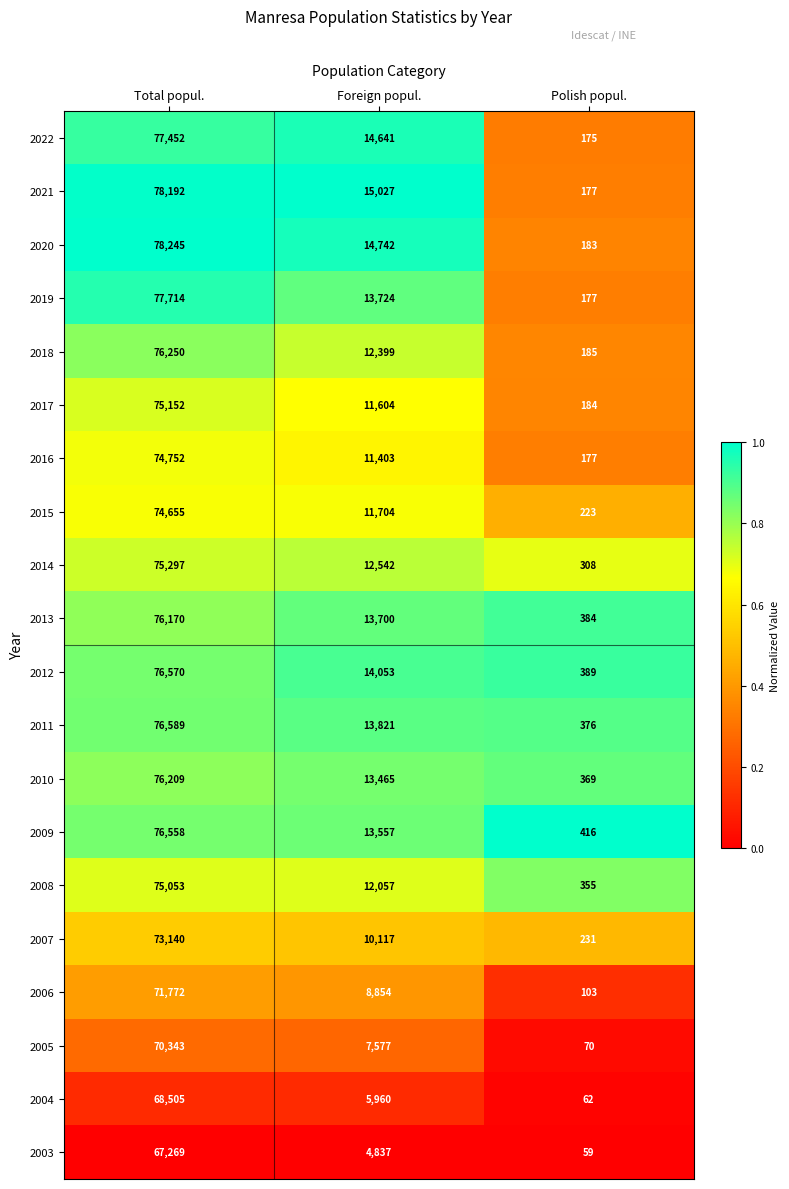

Which series changed the most between Foreign popul. and Polish popul.?

2021